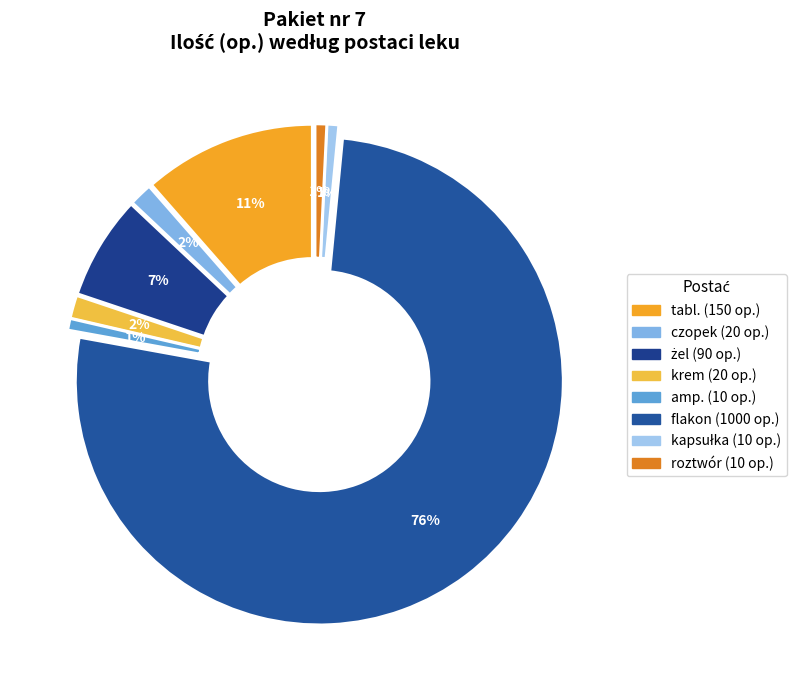

How many slices are in this pie chart?

8